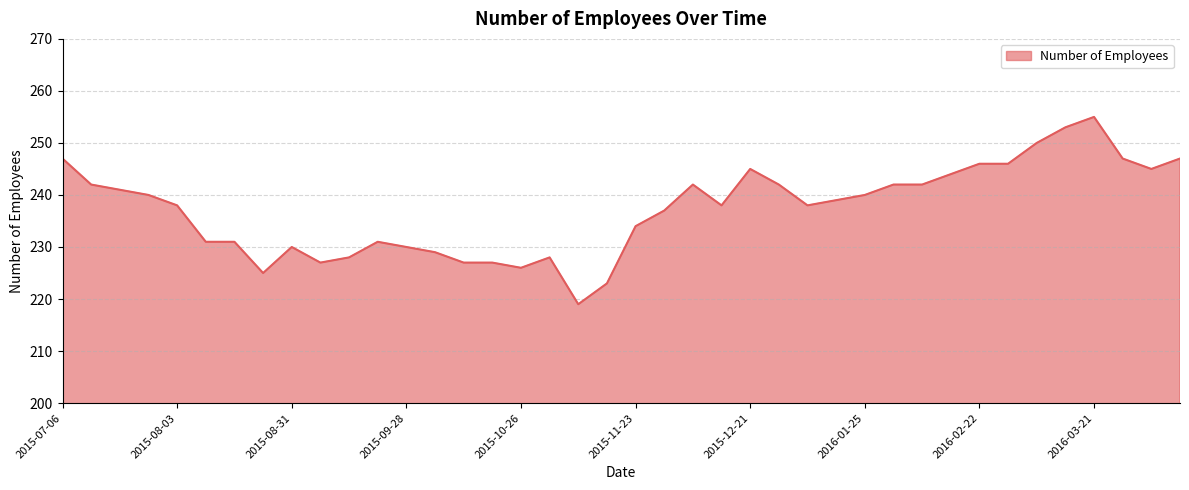

What is the minimum value shown in the chart?

219